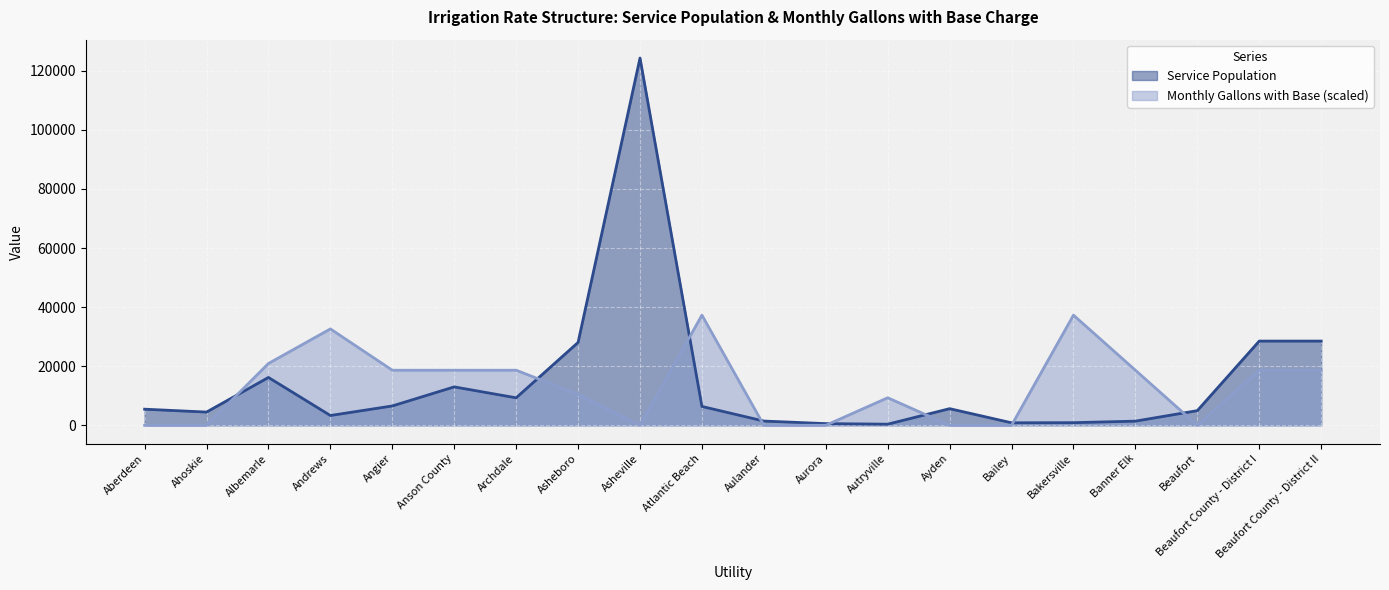

What is the difference between the second highest and second lowest values in the Monthly Gallons with Base series?

37280.7